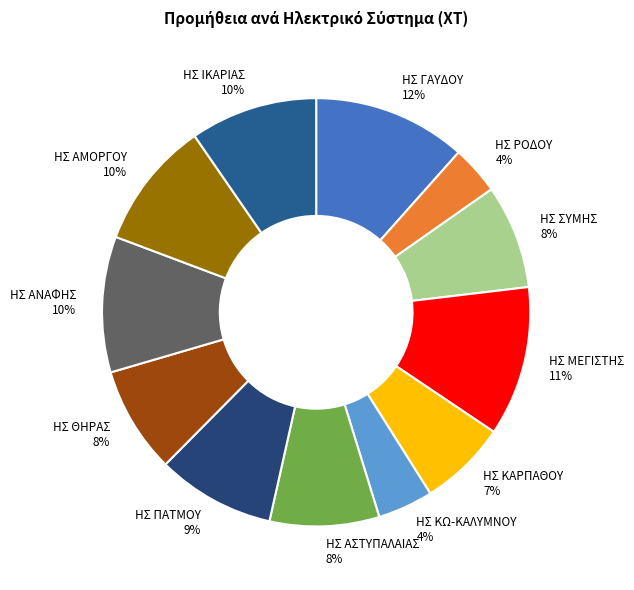

Which has a higher value, ΗΣ ΚΩ-ΚΑΛΥΜΝΟΥ 4% or ΗΣ ΙΚΑΡΙΑΣ 10%?

ΗΣ ΙΚΑΡΙΑΣ 10%